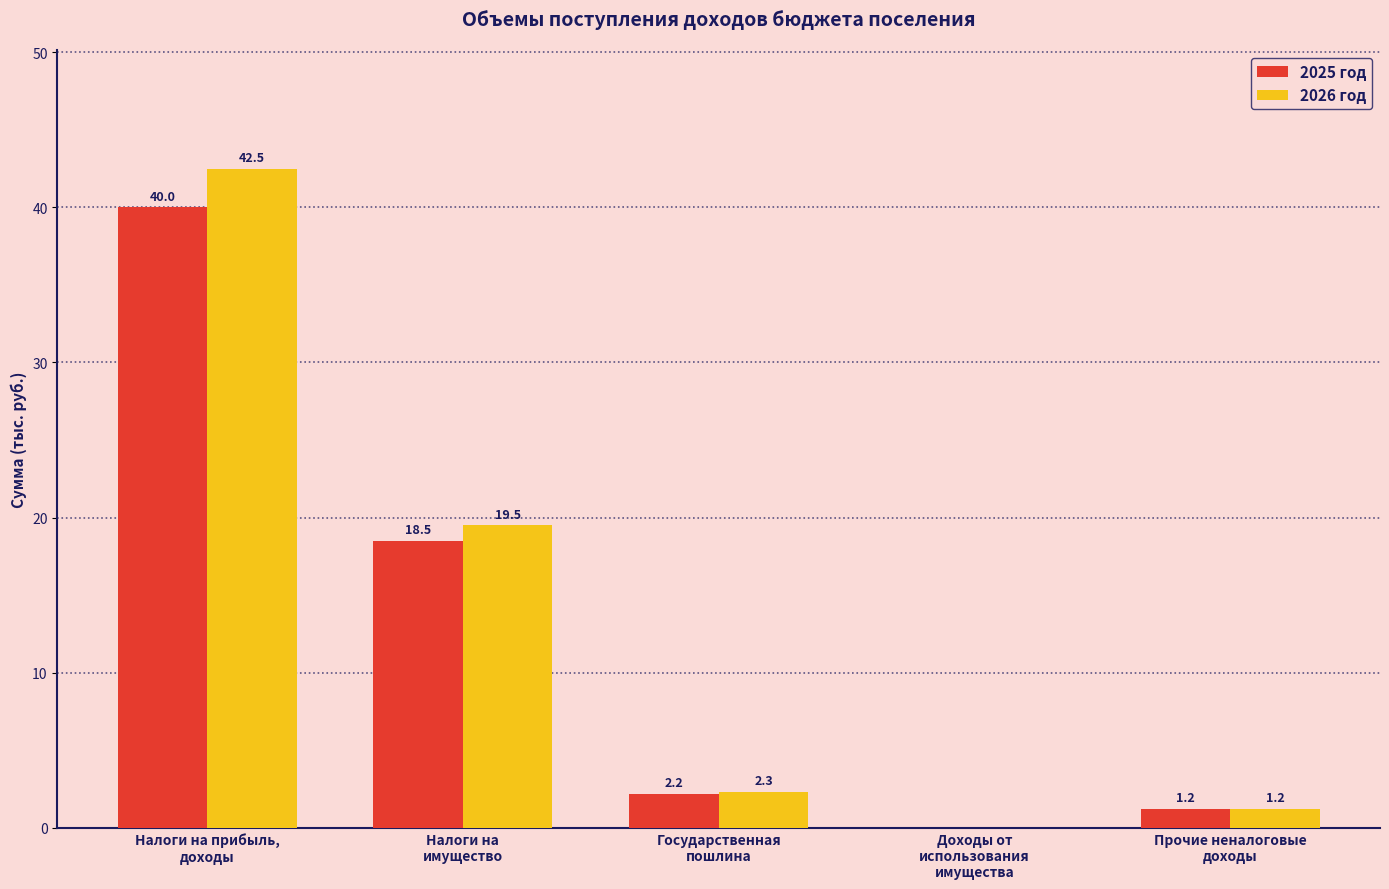

Which series has the largest total across all categories?

2026 год